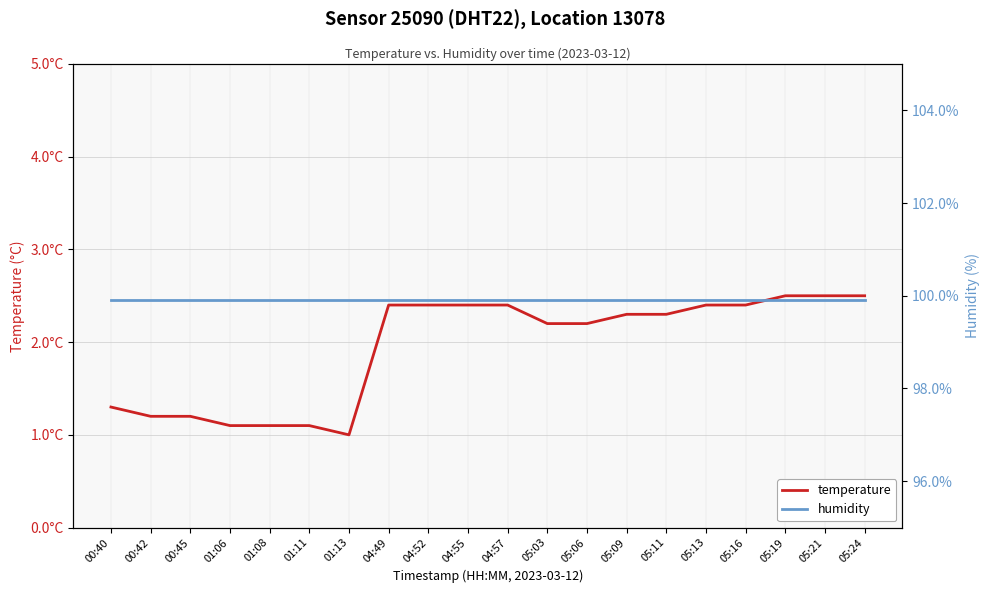

Which series changed the most between 04:55 and 05:24?

temperature